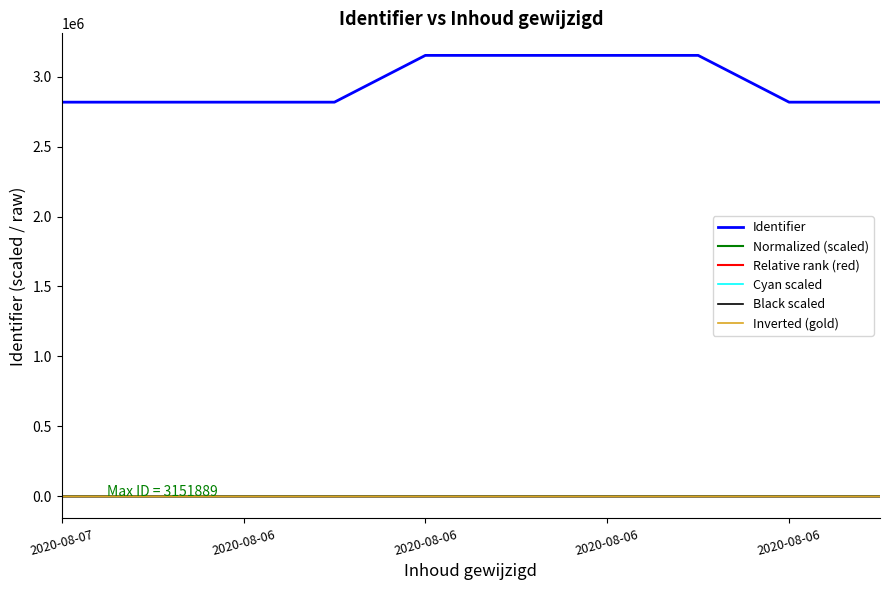

What is the sum of all Normalized (scaled) values?

410.0